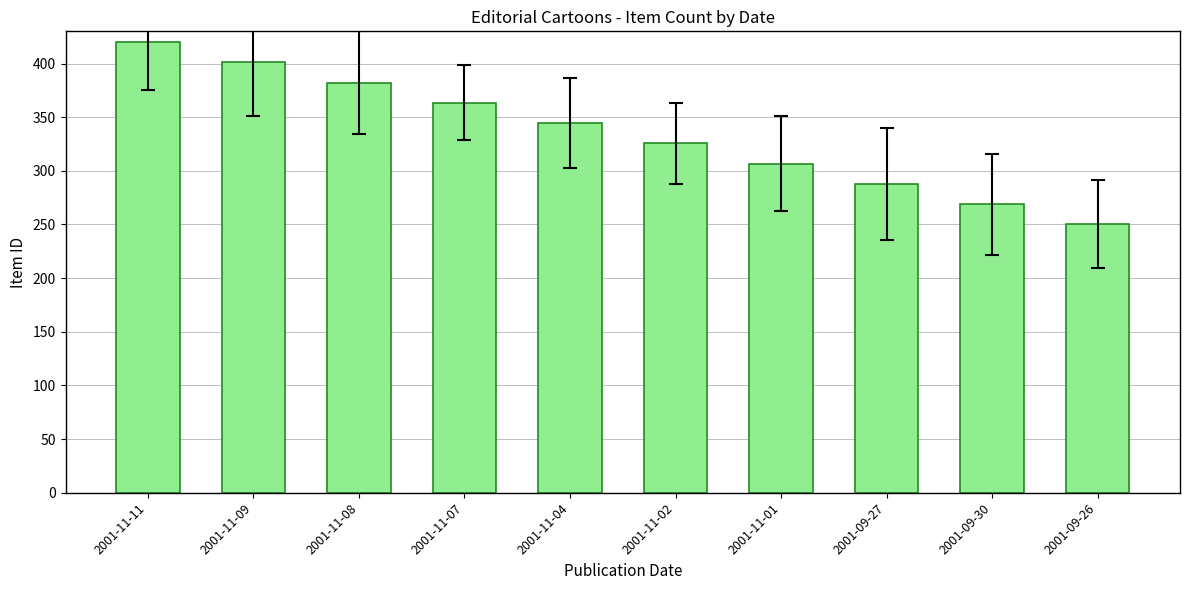

What is the difference between the maximum and minimum values?

170.0